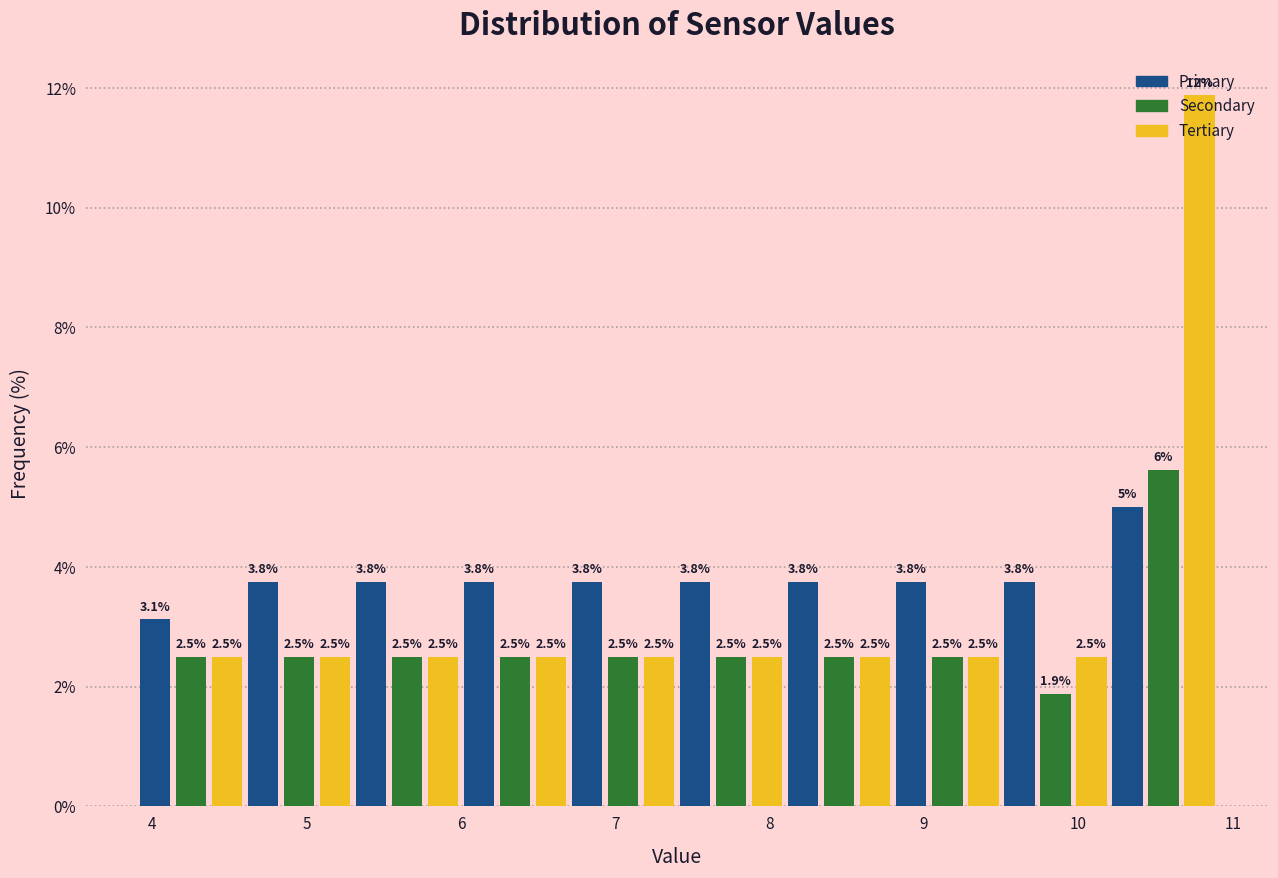

Around what value on the x-axis is the tallest bar? Give the approximate position of its centre, as read against the axis.

10.8